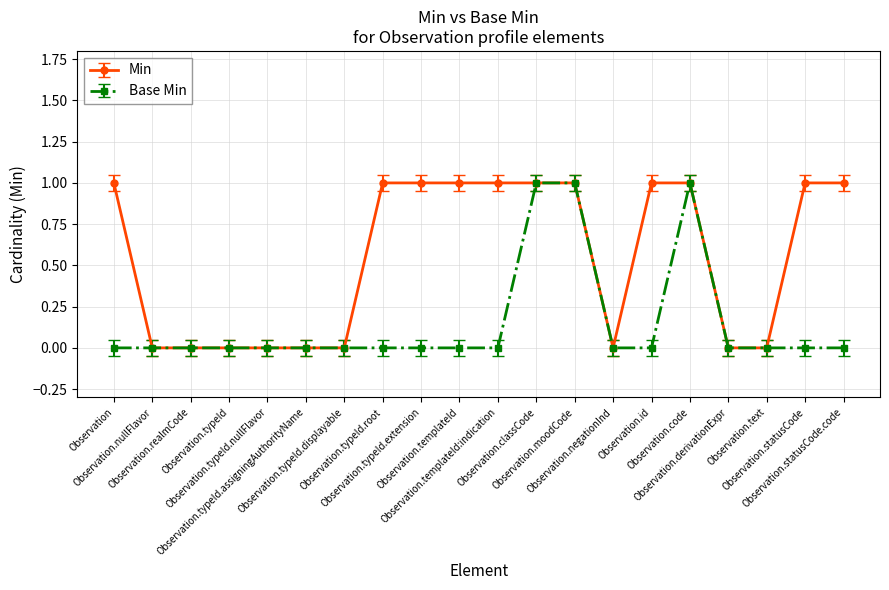

Count the number of categories in the chart.

20